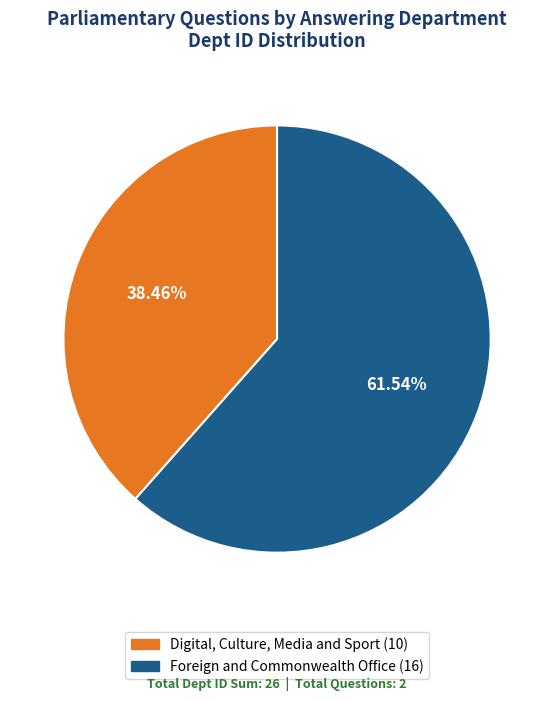

Rank the categories by value from highest to lowest.

Foreign and Commonwealth Office, Digital, Culture, Media and Sport